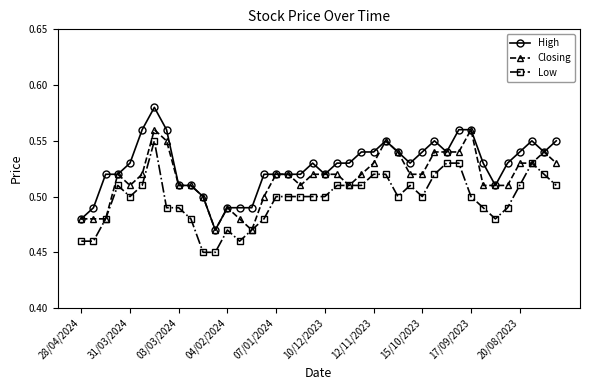

Does the chart have visible grid lines?

No